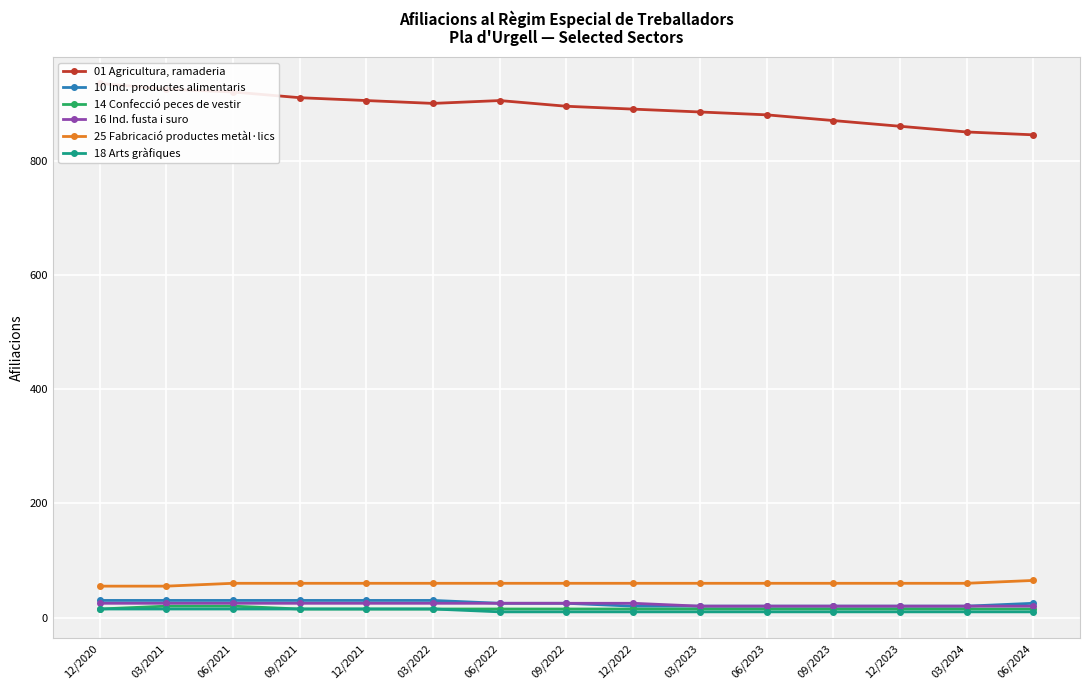

Where is the first local minimum for 01 Agricultura, ramaderia?

03/2022